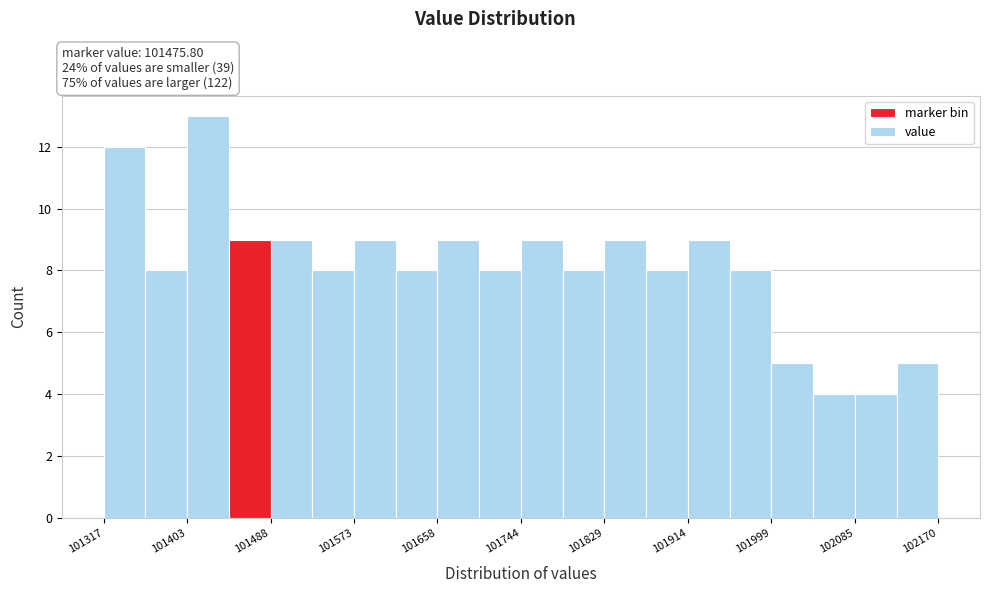

Reading left to right, transcribe this chart: for each bar, give the range it covers on the x-axis and its height. Neither the bar edges nor the heights are printed on the chart, so give them approximately, as read against the axes.

101320 to 101360: 12
101360 to 101400: 8
101400 to 101450: 13
101450 to 101490: 9
101490 to 101530: 9
101530 to 101570: 8
101570 to 101620: 9
101620 to 101660: 8
101660 to 101700: 9
101700 to 101740: 8
101740 to 101790: 9
101790 to 101830: 8
101830 to 101870: 9
101870 to 101910: 8
101910 to 101960: 9
101960 to 102000: 8
102000 to 102040: 5
102040 to 102080: 4
102080 to 102130: 4
102130 to 102170: 5